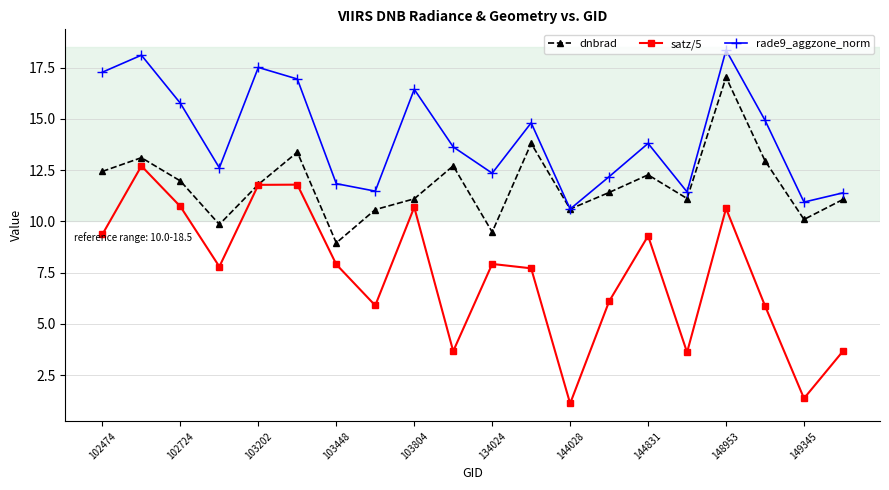

True or false: satz/5 has more than 1 points higher than both neighbors.

True